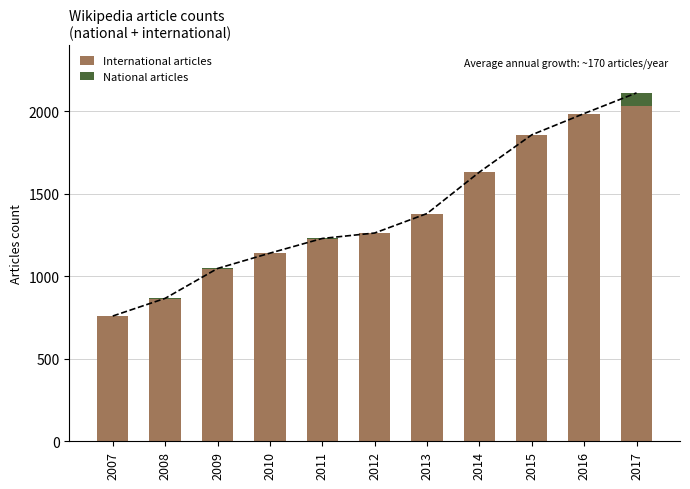

What is the difference between the second highest and second lowest values in the International articles series?

1120